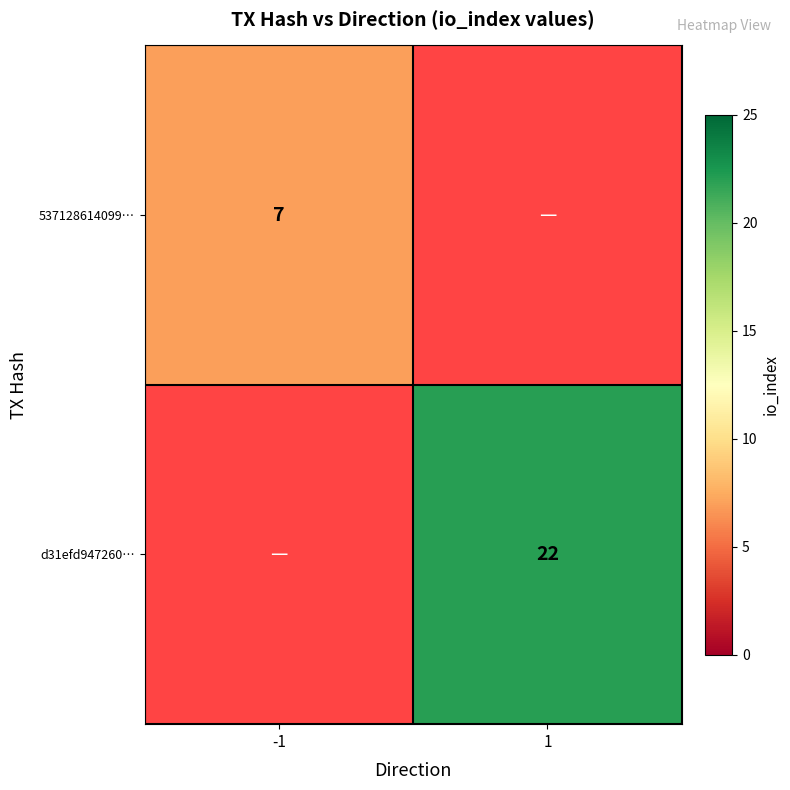

True or false: d31efd947260… has a value of 37 at 1.

False